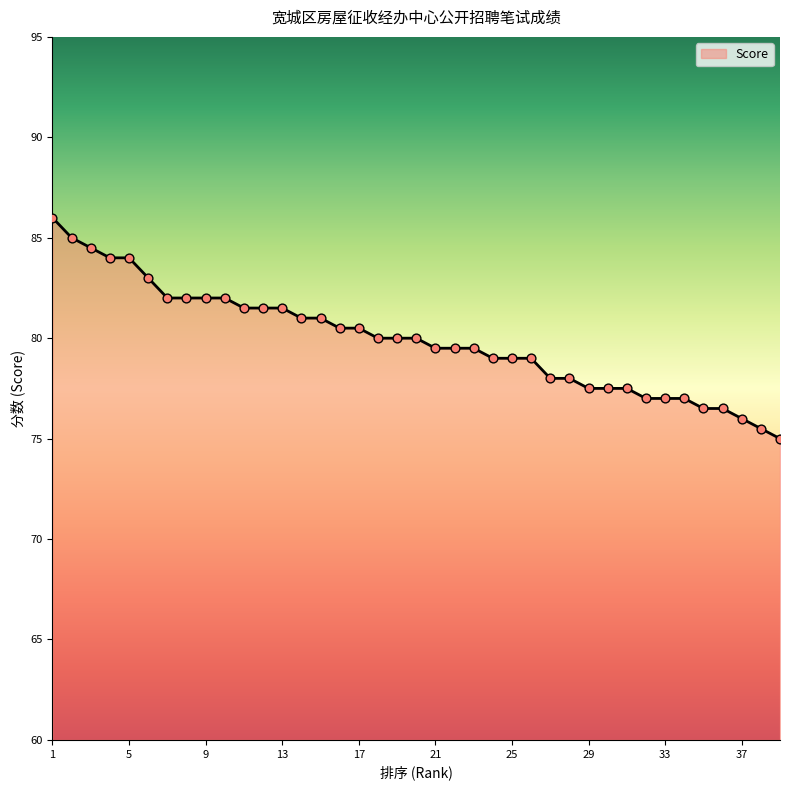

What is the maximum value shown in the chart?

86.0